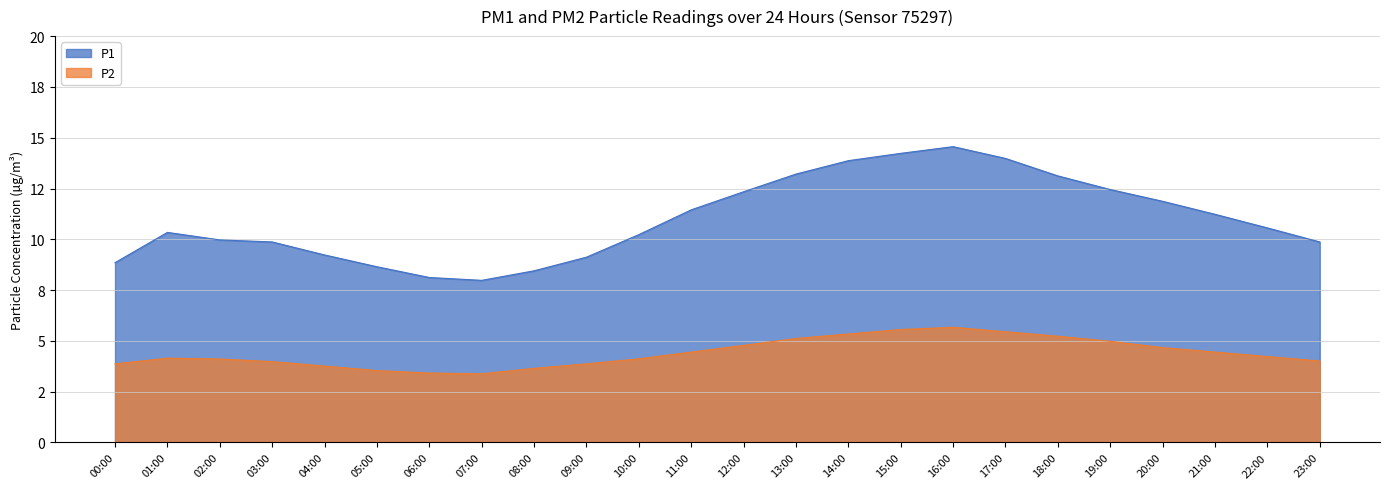

At which category does the chart reach its minimum across all series?

07:00